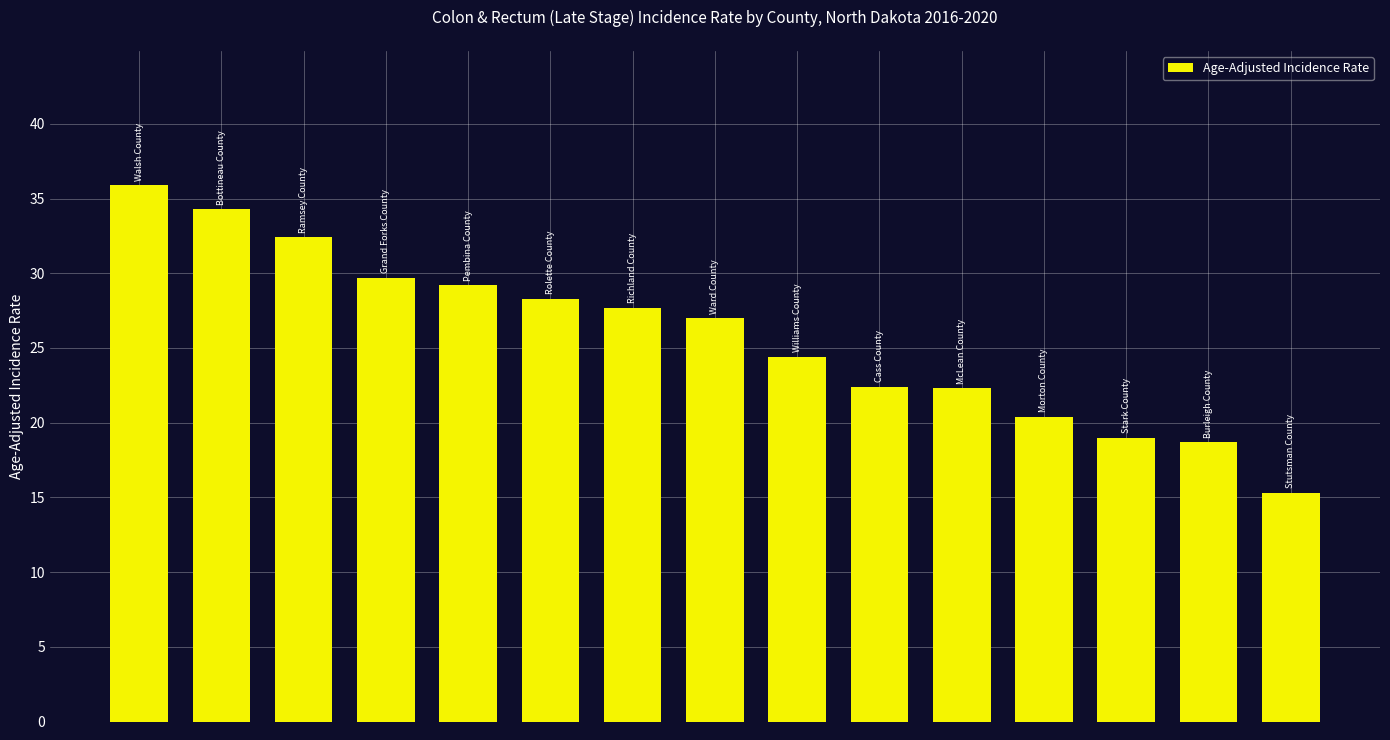

What is the value of the 13th bar from the left?

19.0